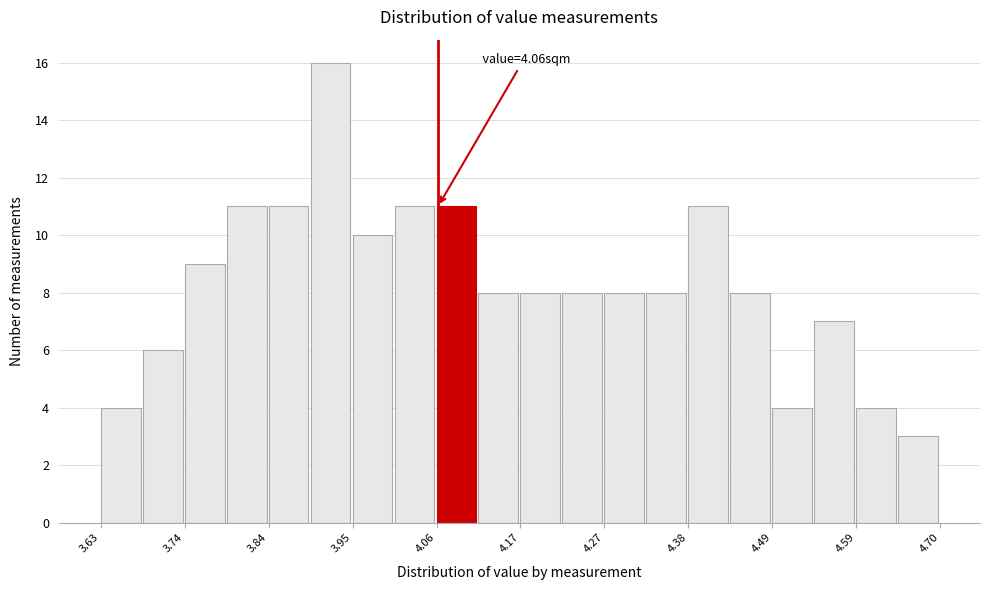

Read against the x-axis, roughly where is the centre of the tallest bar?

3.92